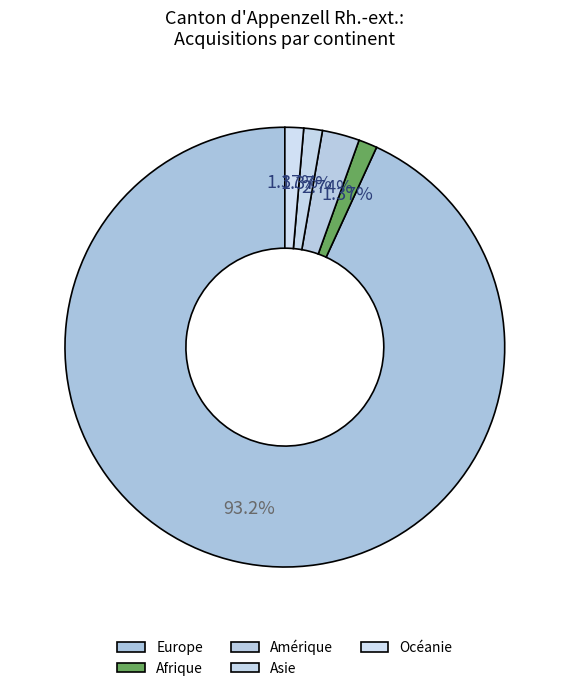

How many segments does this pie chart have?

5